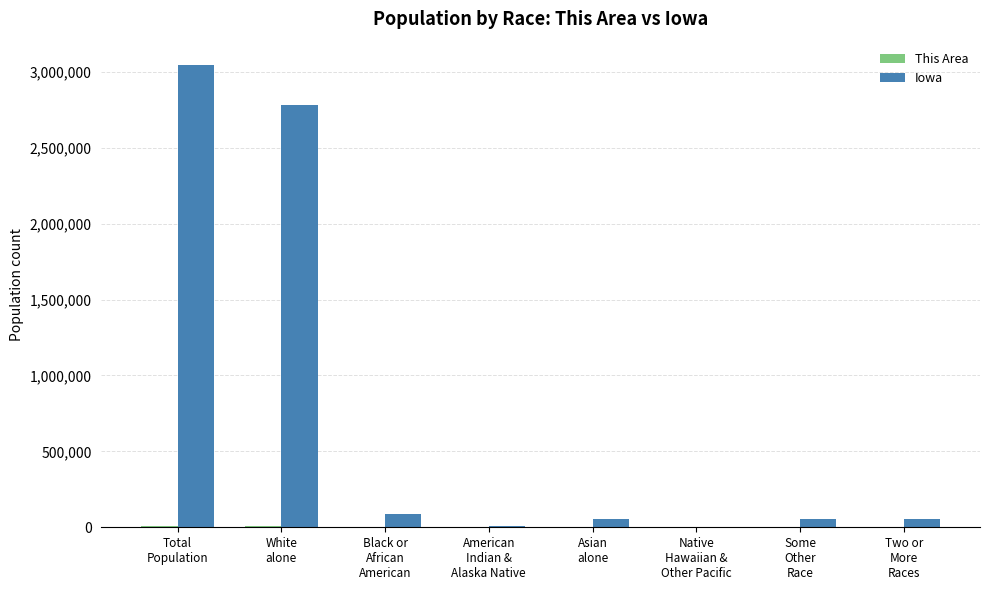

What is the maximum value for Iowa?

3046355